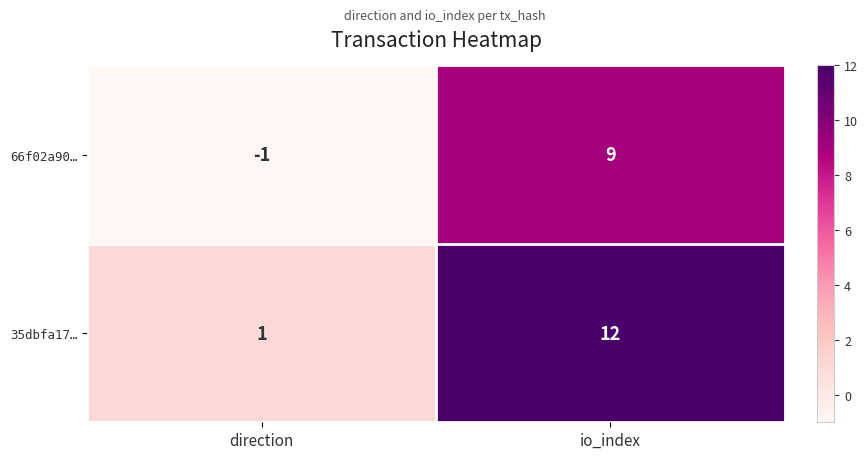

Which label corresponds to the smallest value in the chart?

direction